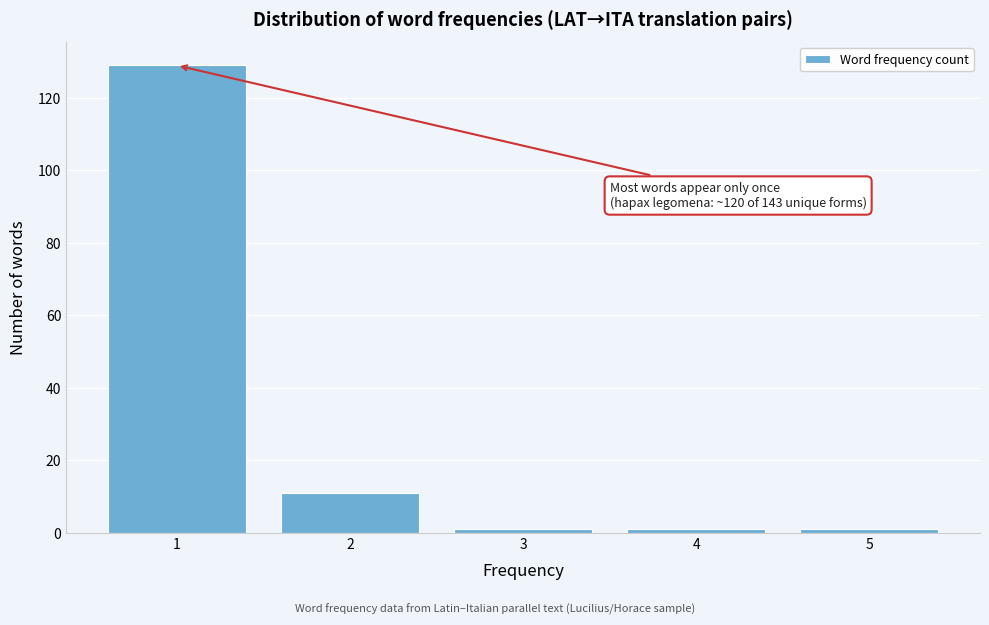

Reading left to right, extract all data points from this chart.

1=129	2=11	3=1	4=1	5=1